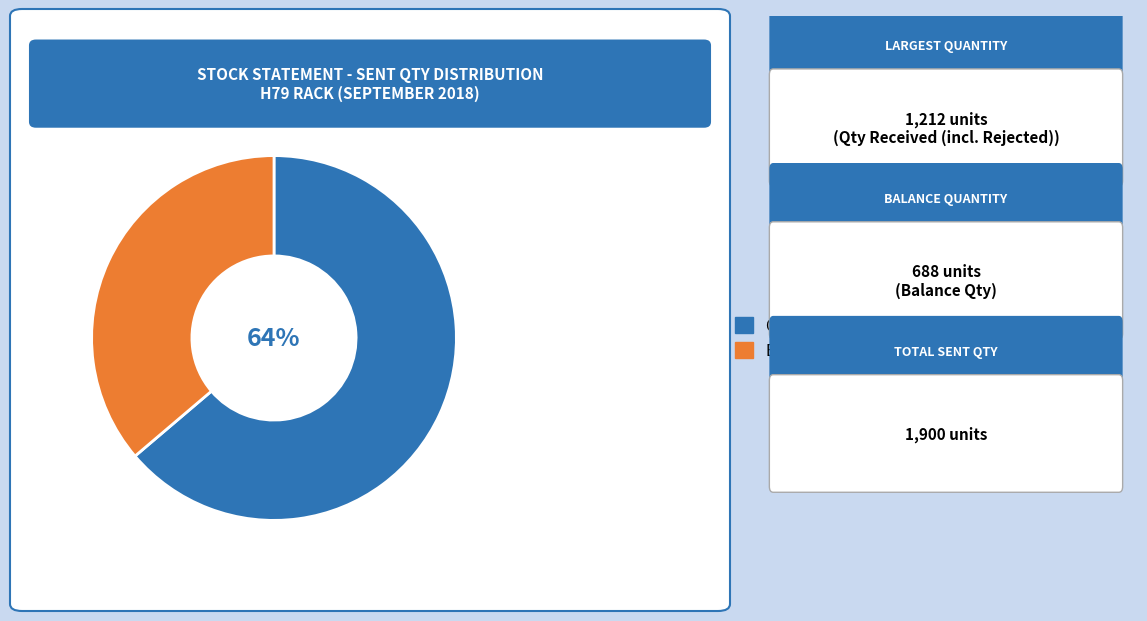

Do Balance Qty and Qty Received (incl. Rejected) together represent more than half of the pie?

Yes